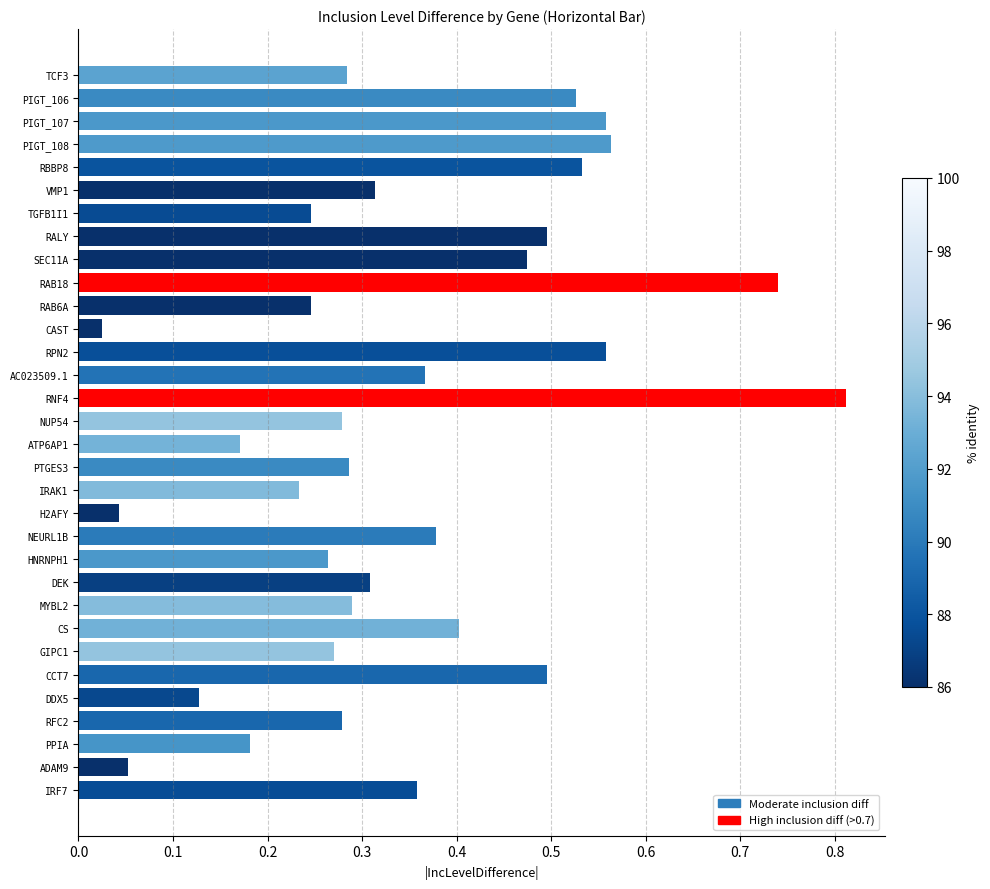

What is the sum of all values?

11.2